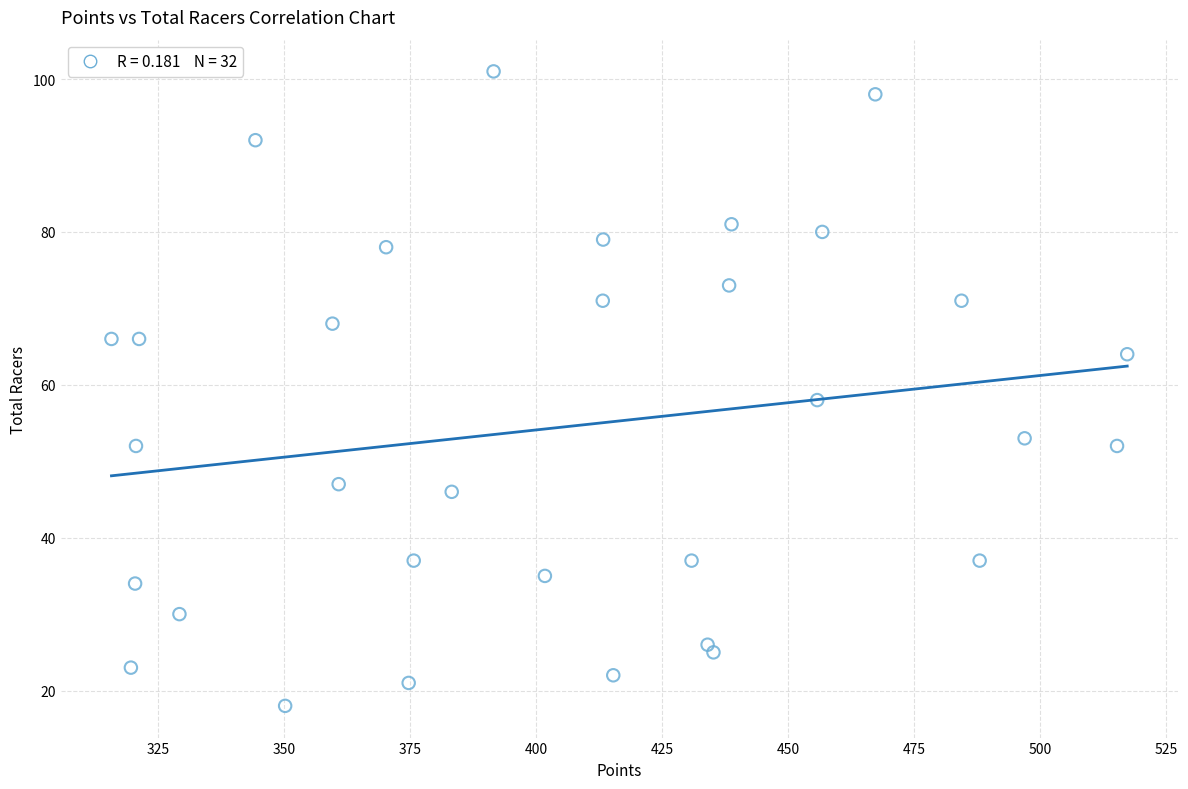

What is the range of Y values (max minus min)?

83